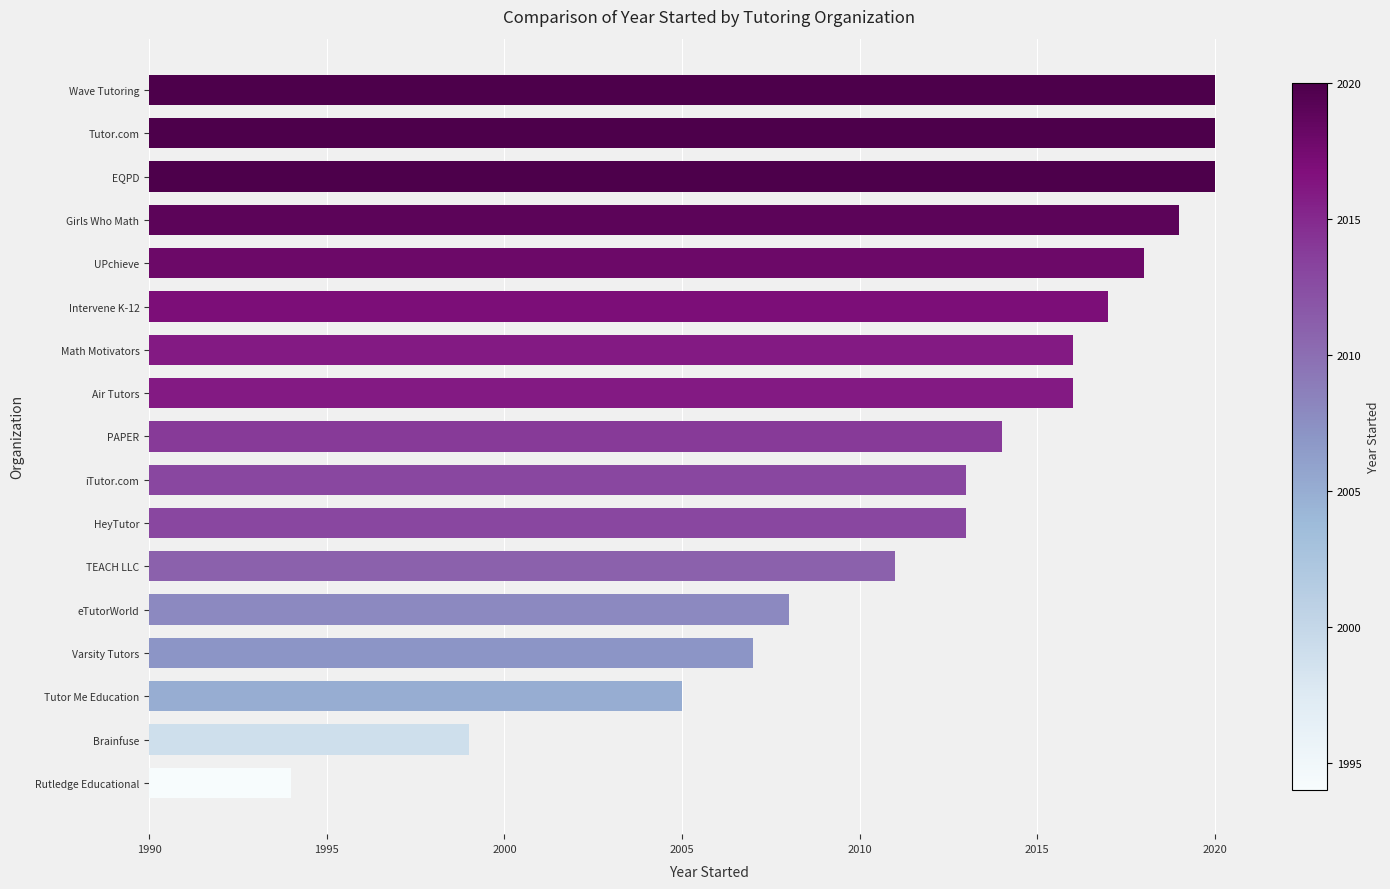

Are the bars horizontal?

Yes